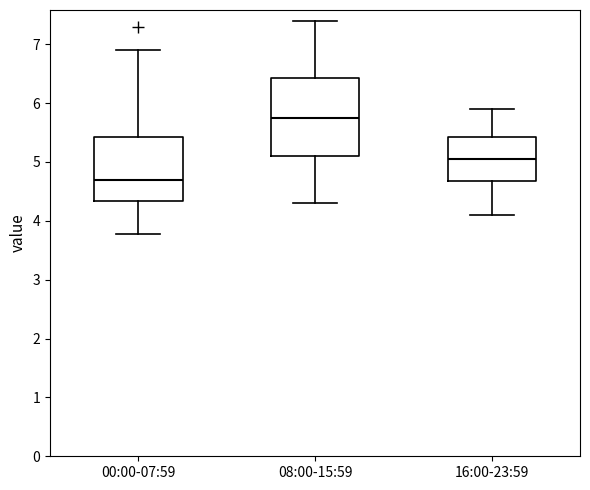

Which box is the tallest, from its lower edge to its upper edge?

08:00-15:59